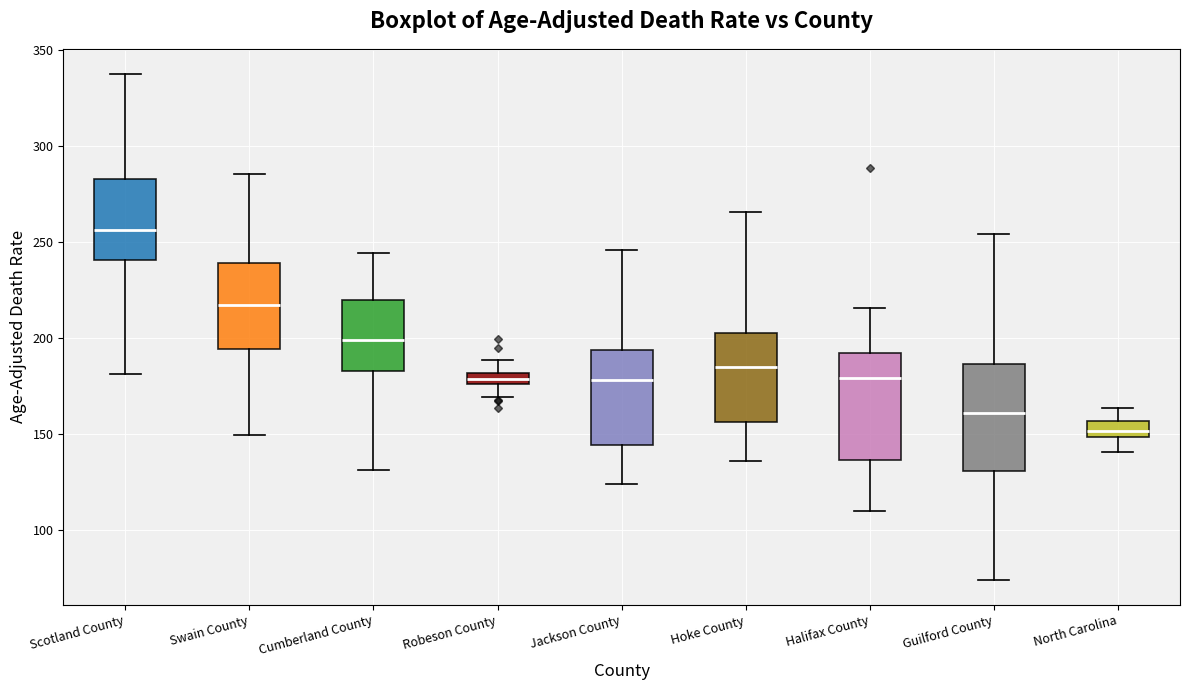

Where is the upper edge of the box for Halifax County on the y-axis? The values are not printed on the chart, so give them approximately, as read against the axis.

195